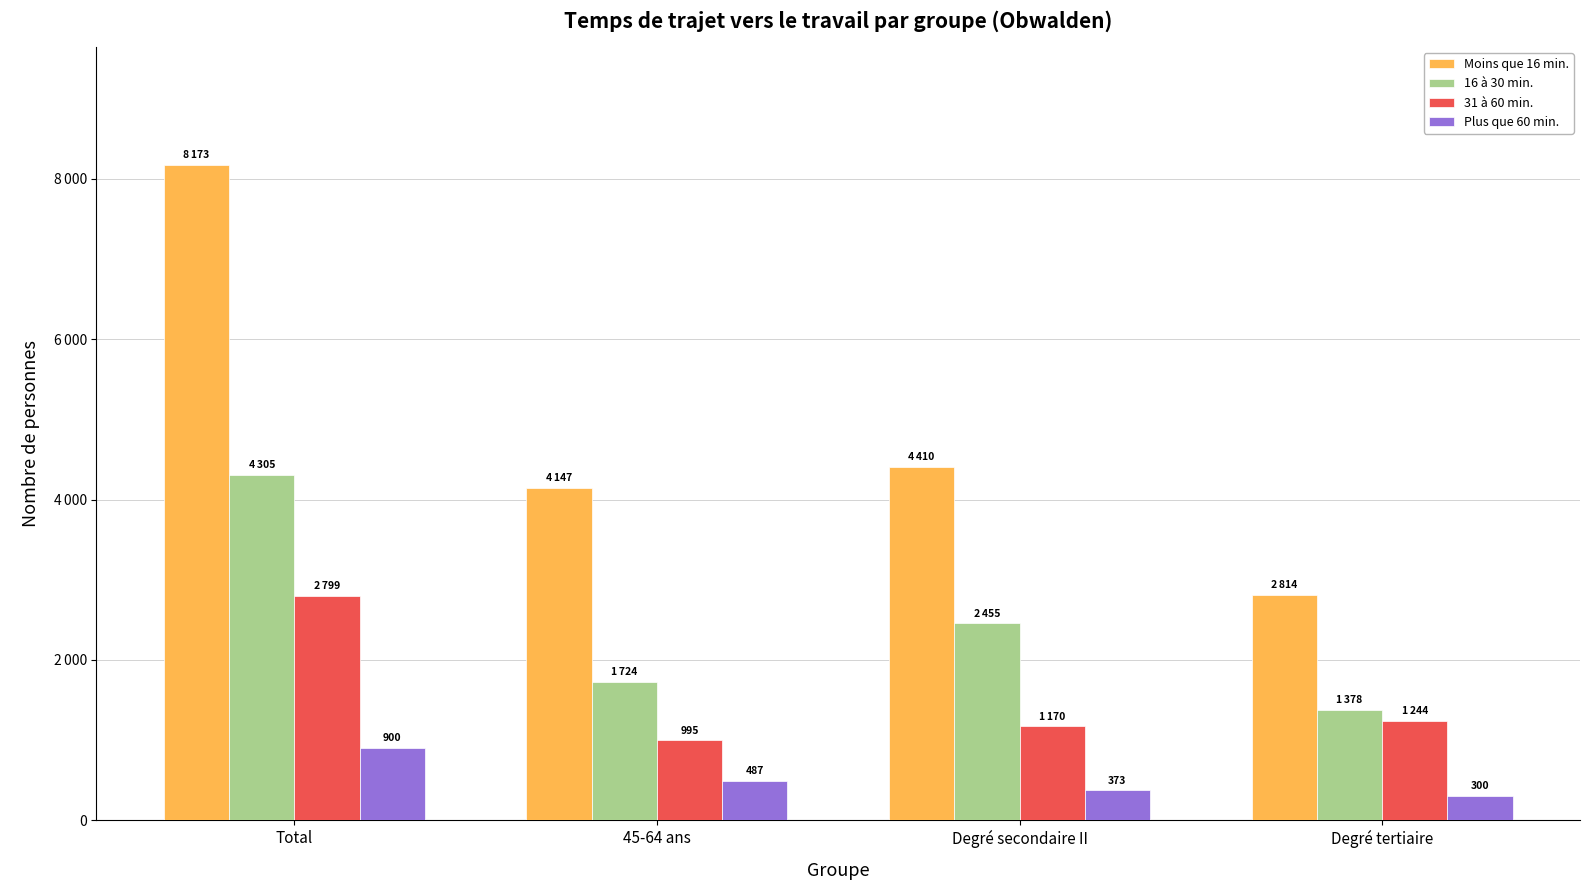

The Moins que 16 min. series shows 4146.9 at 45-64 ans. True or false?

True